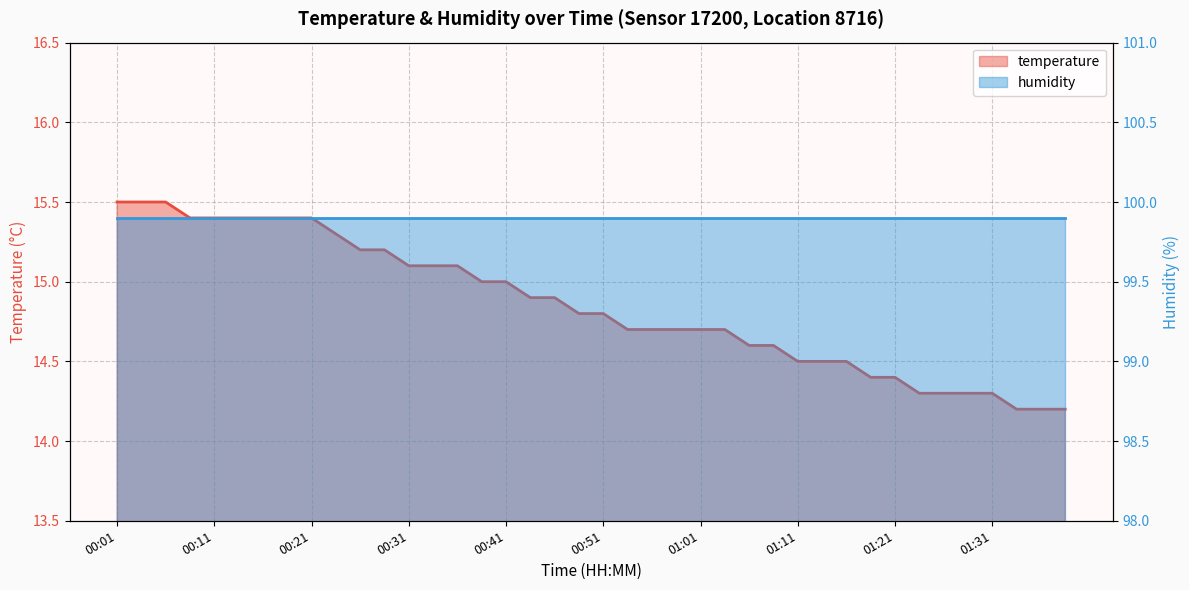

What is the sum of the values at 00:04 and 00:46?

30.4